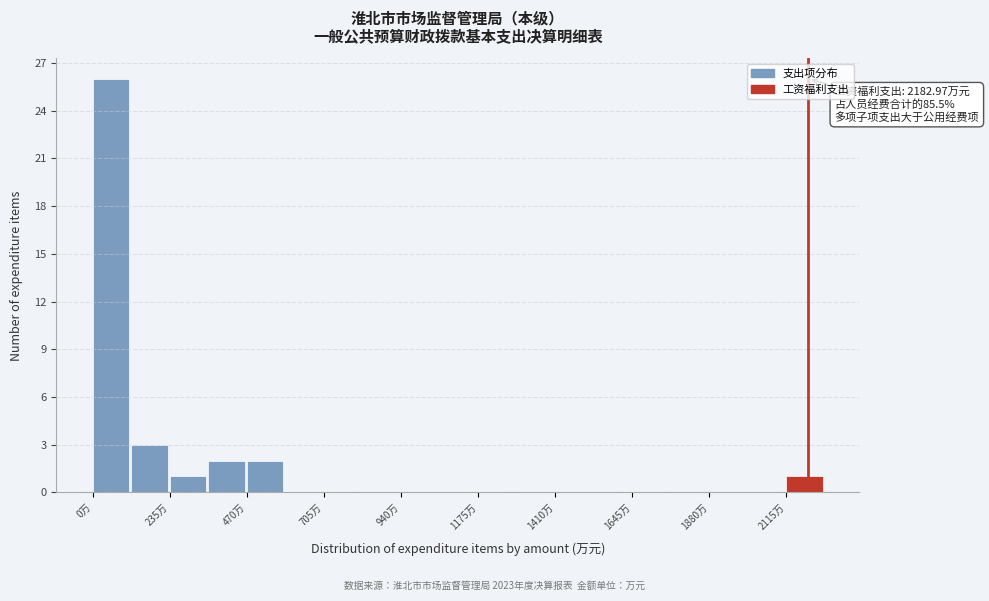

Read against the x-axis, roughly where is the centre of the tallest bar?

50